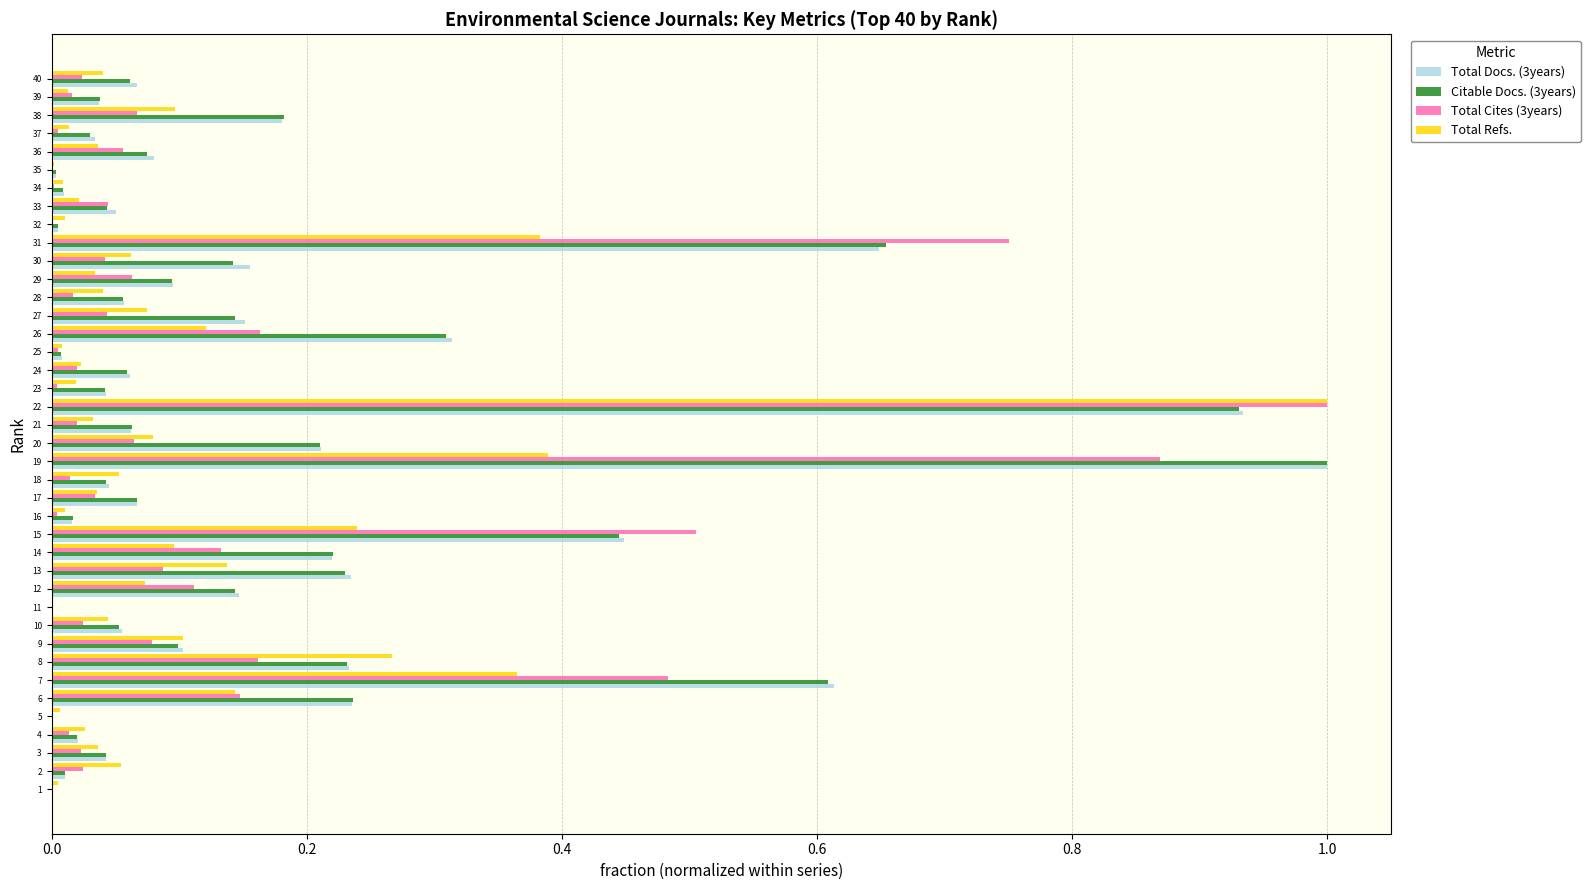

True or false: Total Docs. (3years) has a value of 0.1 at 9.

True